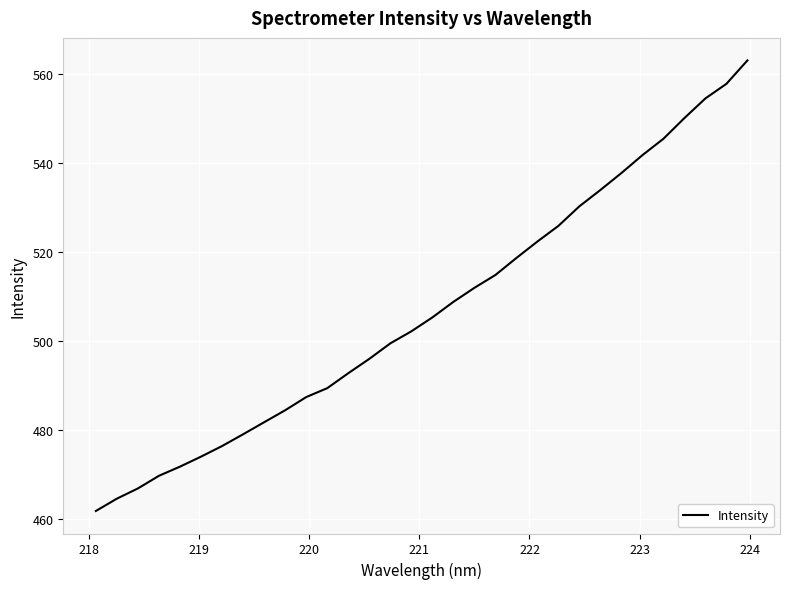

What is the difference between the maximum and minimum values?

101.3